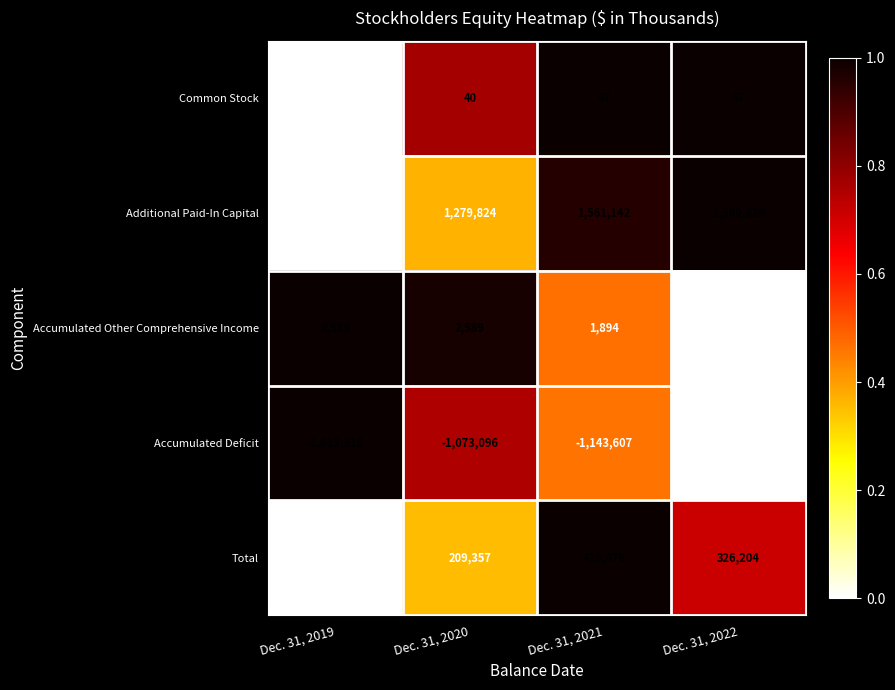

The Additional Paid-In Capital series shows 1580829 at Dec. 31, 2022. True or false?

True